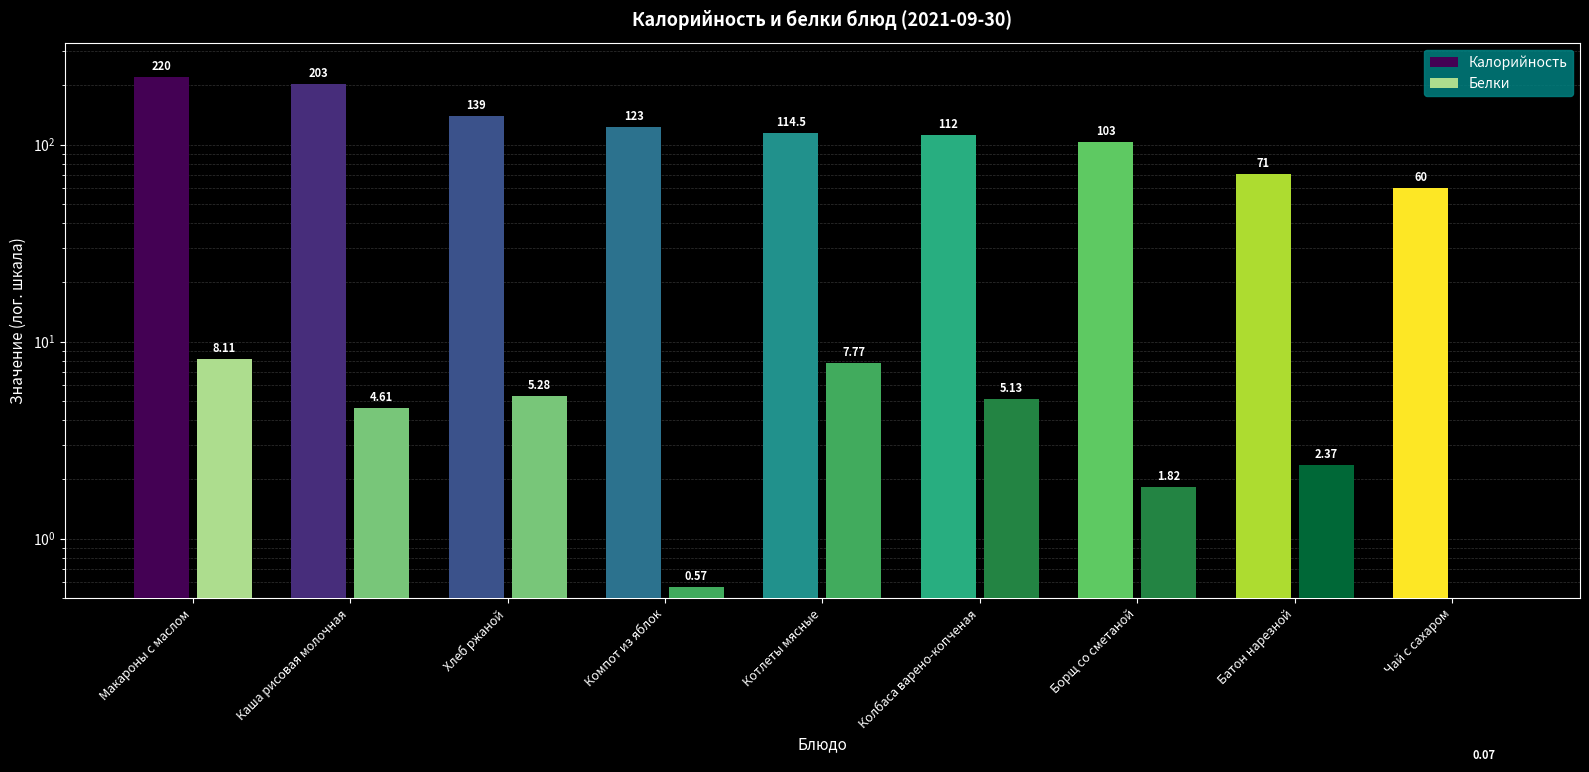

The value of Калорийность at Колбаса варено-копченая is 45.9. True or false?

False